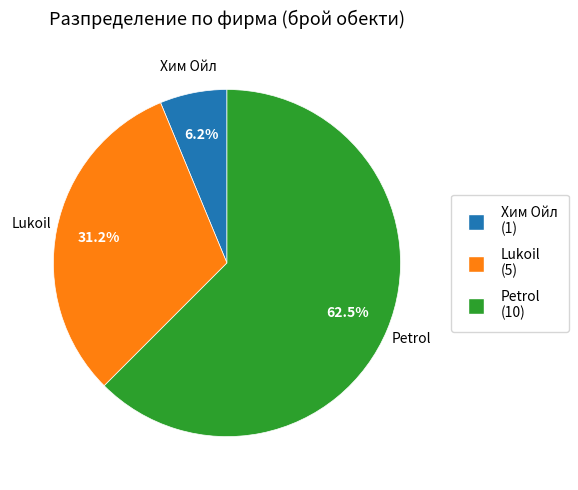

Do Lukoil and Petrol together represent more than half of the pie?

Yes